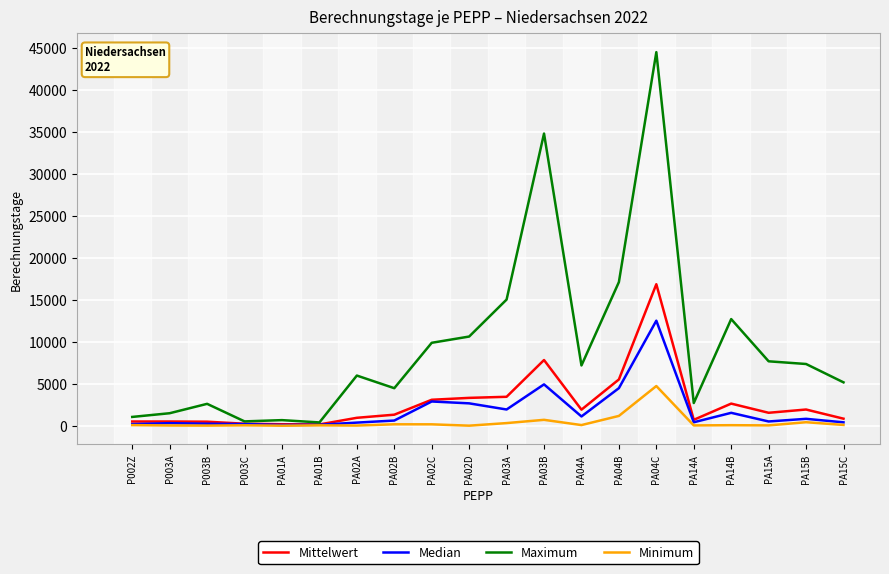

At which category does the chart reach its peak across all series?

PA04C